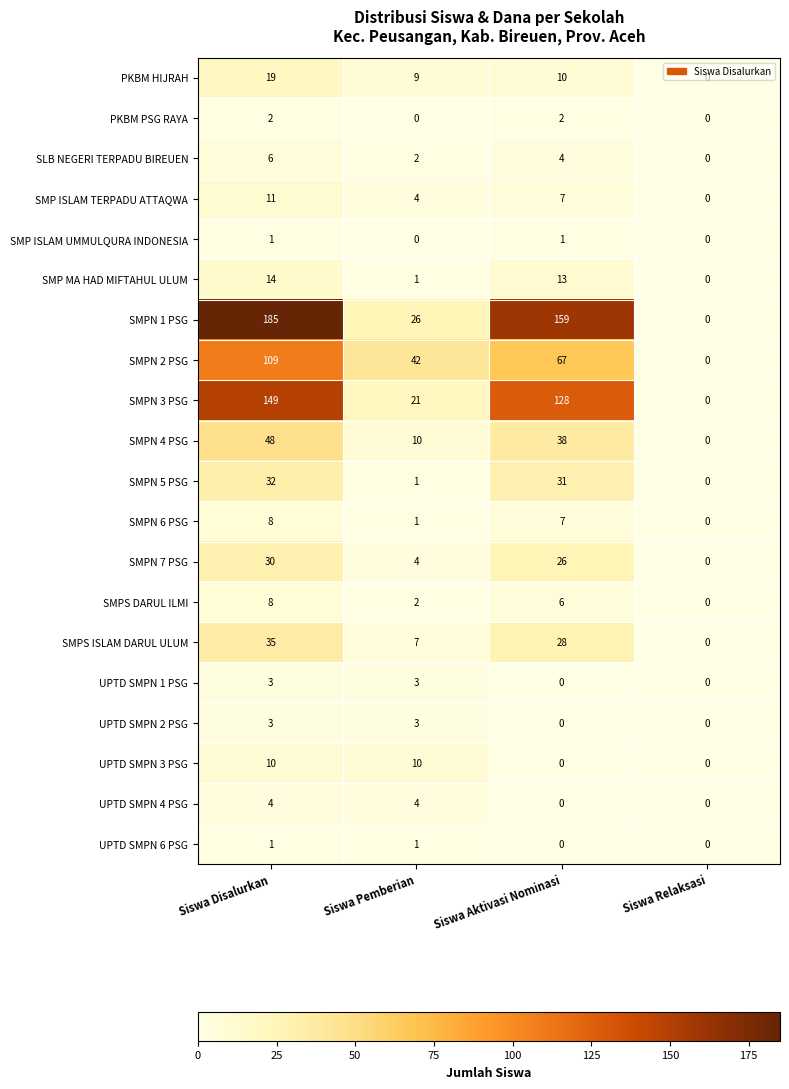

Which series has the largest total across all categories?

SMPN 1 PSG